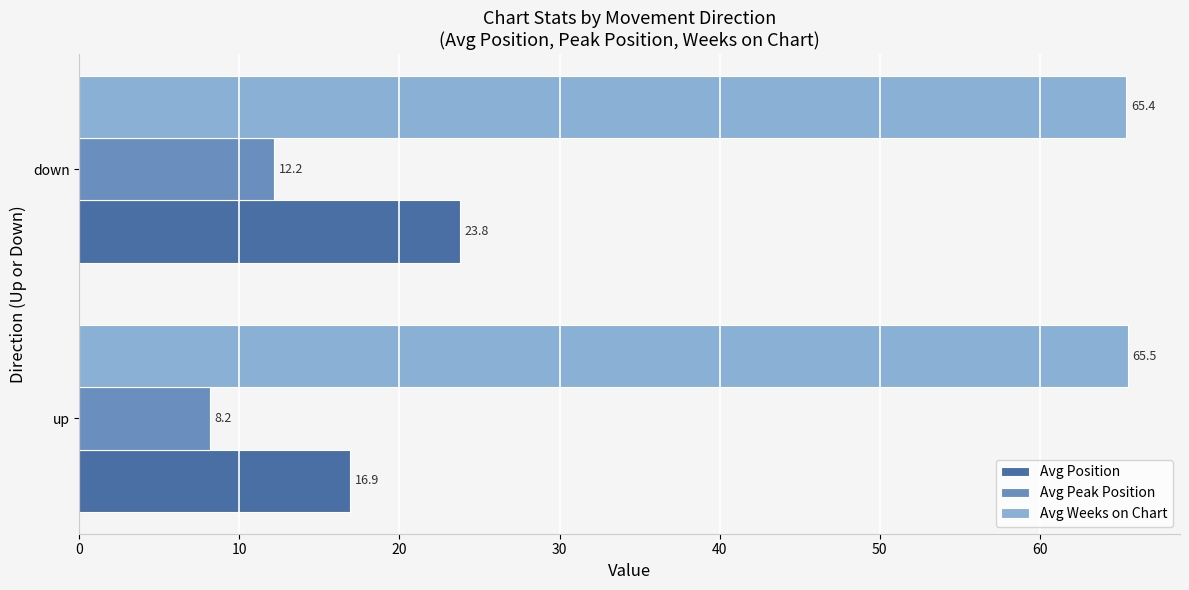

Which series has the largest total across all categories?

Avg Weeks on Chart